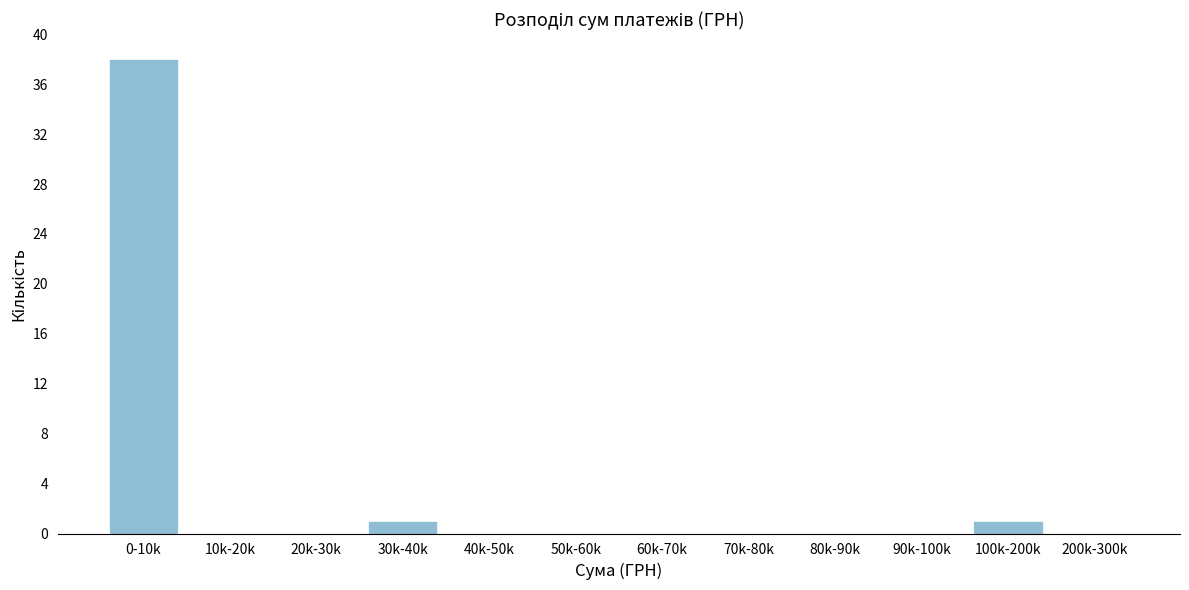

Reading left to right, transcribe all the data shown in this chart.

0-10k=38	10k-20k=0	20k-30k=0	30k-40k=1	40k-50k=0	50k-60k=0	60k-70k=0	70k-80k=0	80k-90k=0	90k-100k=0	100k-200k=1	200k-300k=0